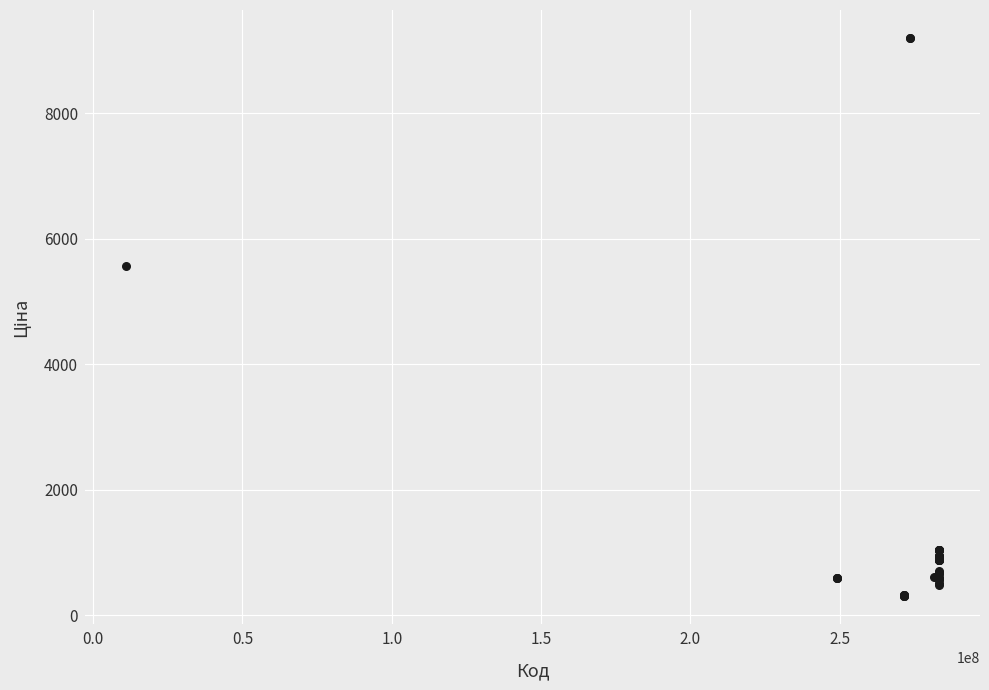

What Y value in the scatter plot is closest to 4750?

5560.3